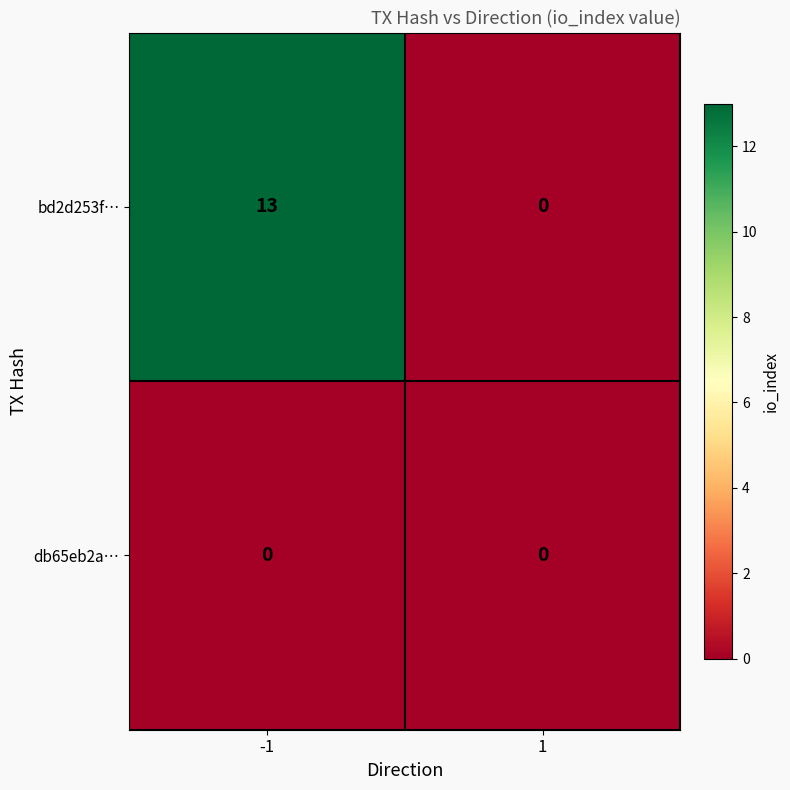

At which category is the sum across all series the highest?

-1